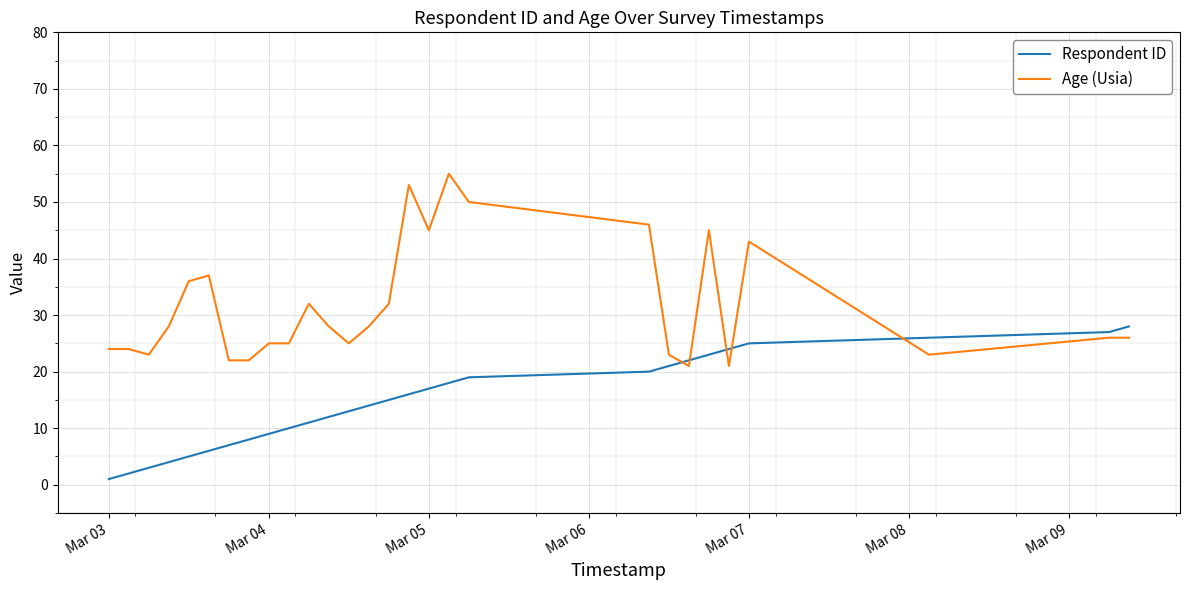

List the series in order of their peak value, lowest first.

Respondent ID, Age (Usia)